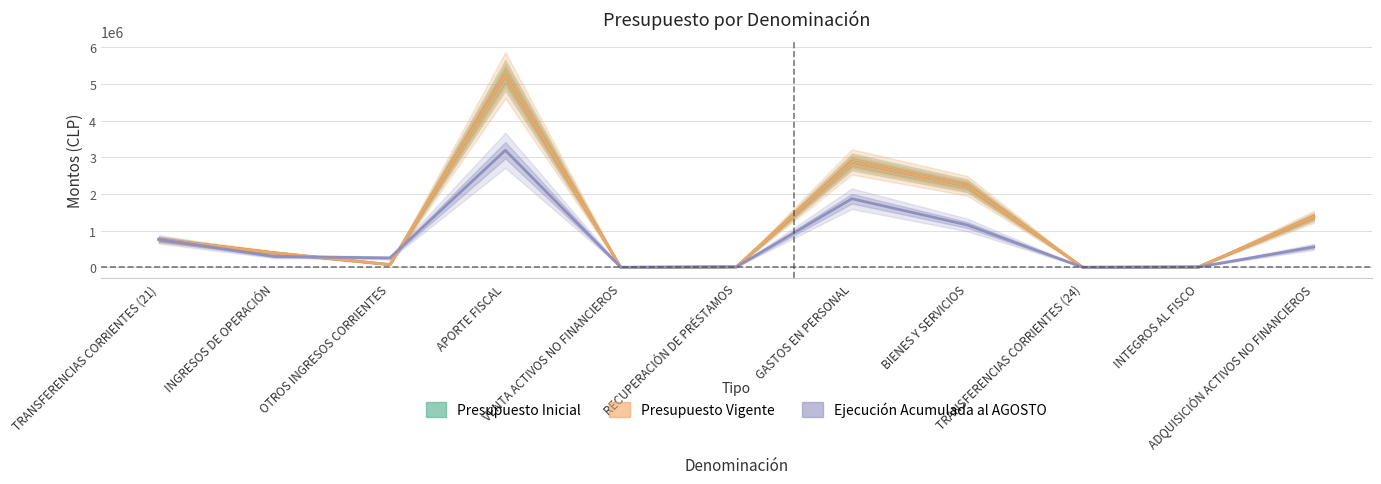

Rank the categories by Presupuesto Vigente value from highest to lowest.

APORTE FISCAL, GASTOS EN PERSONAL, BIENES Y SERVICIOS, ADQUISICIÓN ACTIVOS NO FINANCIEROS, TRANSFERENCIAS CORRIENTES (21), INGRESOS DE OPERACIÓN, OTROS INGRESOS CORRIENTES, RECUPERACIÓN DE PRÉSTAMOS, INTEGROS AL FISCO, TRANSFERENCIAS CORRIENTES (24), VENTA ACTIVOS NO FINANCIEROS